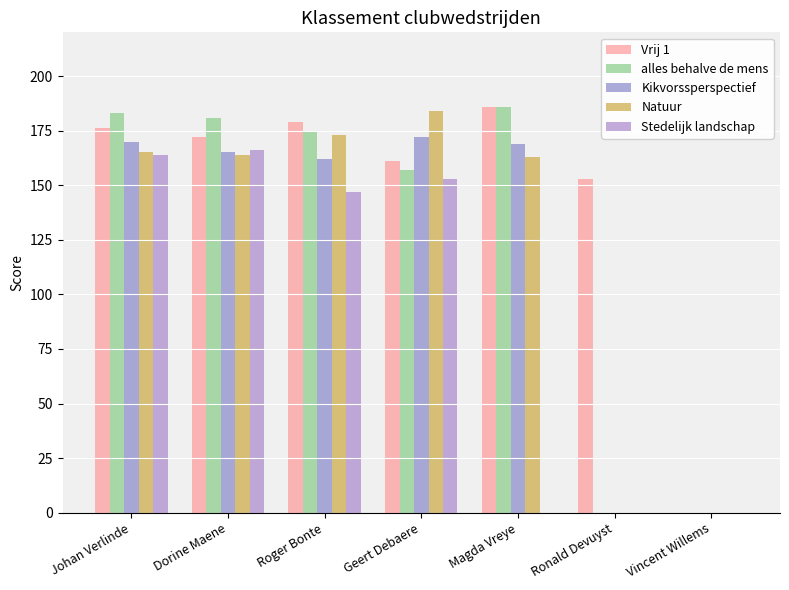

Reading right to left, transcribe all the data shown in this chart.

Vrij 1: 0	153	186	161	179	172	176
alles behalve de mens: 0	0	186	157	175	181	183
Kikvorssperspectief: 0	0	169	172	162	165	170
Natuur: 0	0	163	184	173	164	165
Stedelijk landschap: 0	0	0	153	147	166	164